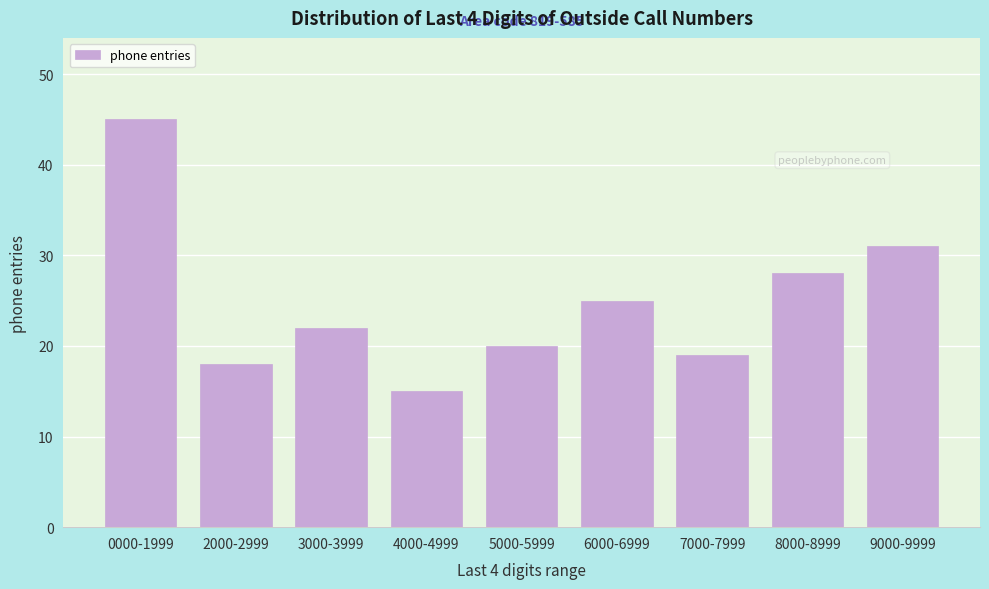

Reading left to right, extract all data points from this chart.

0000-1999=45	2000-2999=18	3000-3999=22	4000-4999=15	5000-5999=20	6000-6999=25	7000-7999=19	8000-8999=28	9000-9999=31